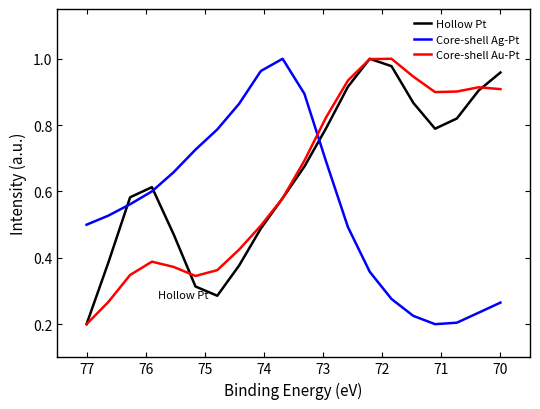

True or false: Core-shell Ag-Pt has more than 0 interior local peaks.

True